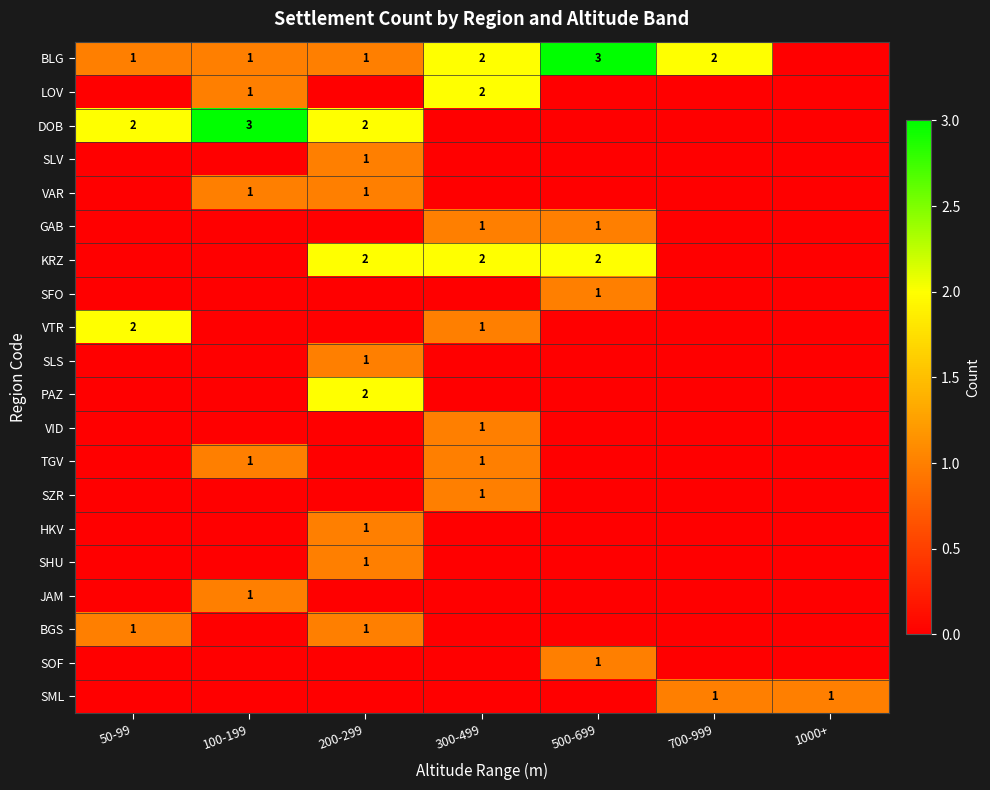

Which has a higher value, 300-499 or 1000+?

300-499